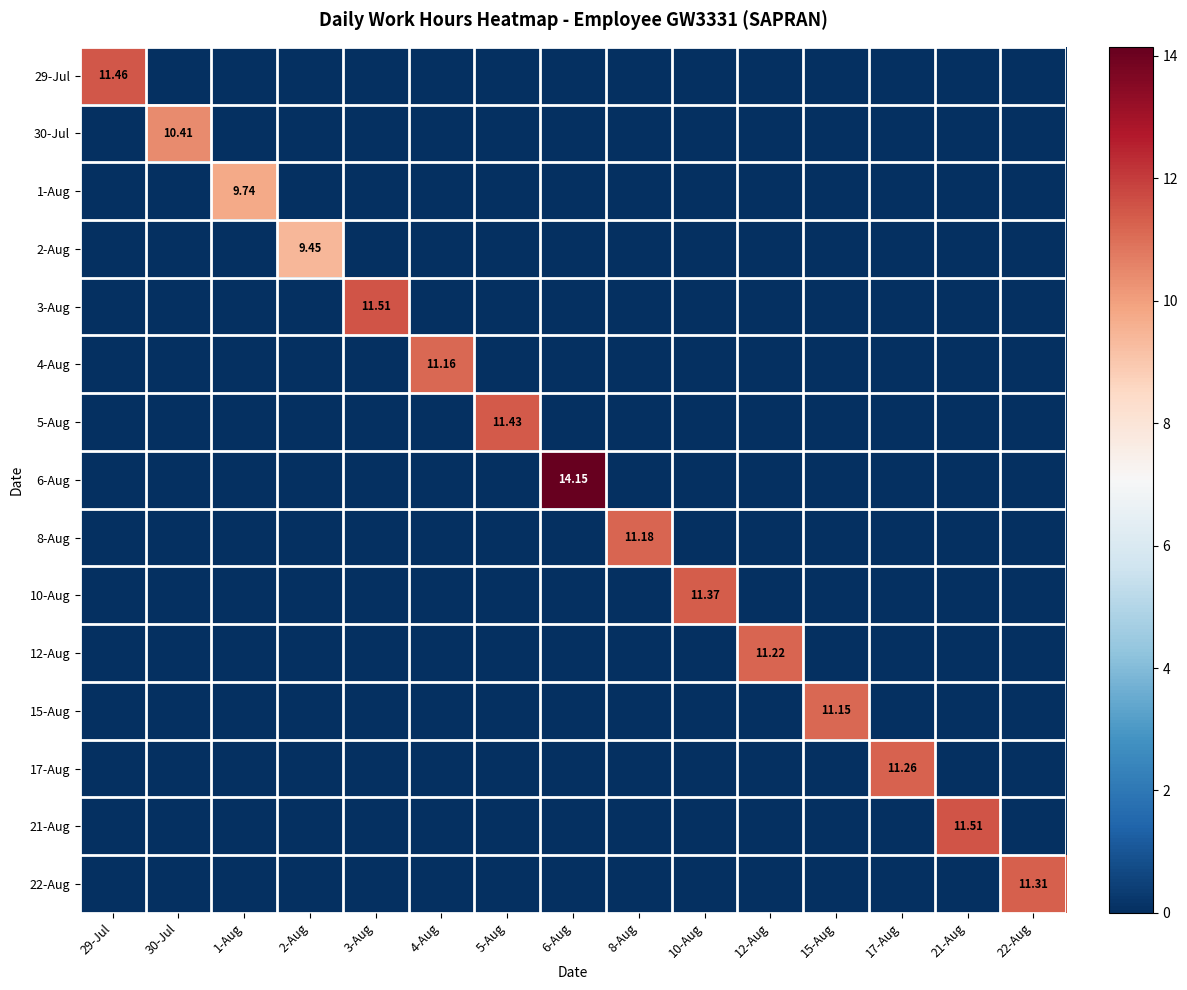

The value of 10-Aug at 29-Jul is 0.0. True or false?

True